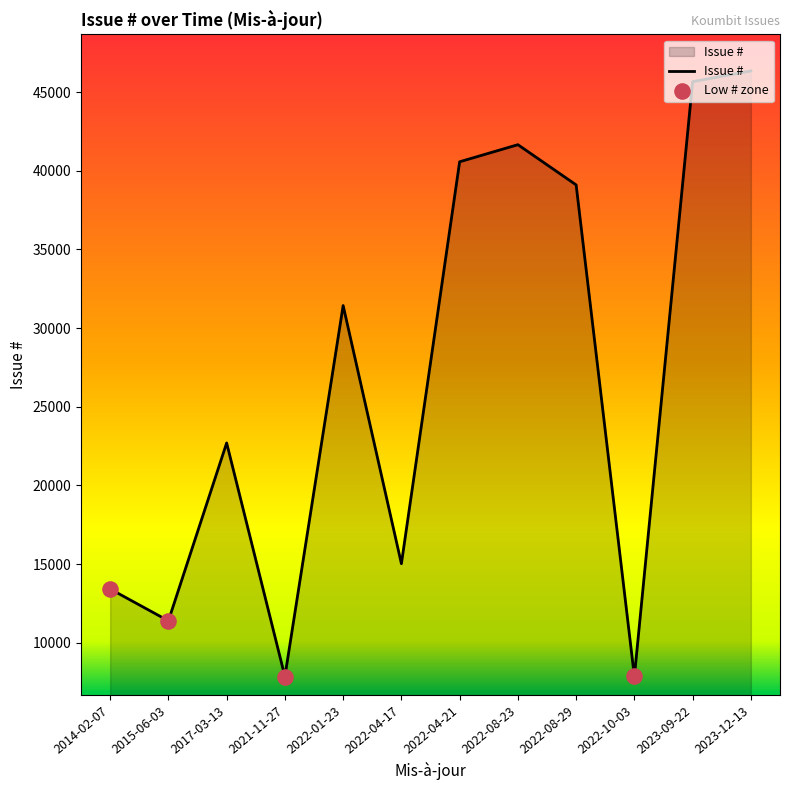

What is the ratio of the value at 2022-08-23 to the value at 2022-04-21?

1.0